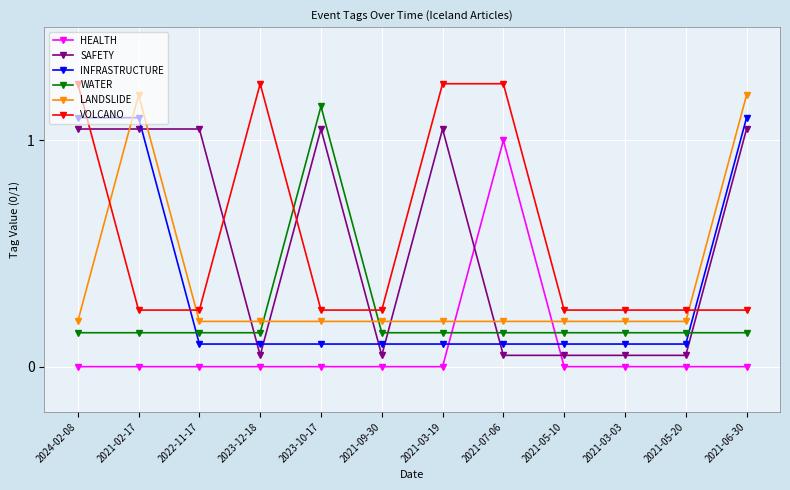

Where is the first local maximum for LANDSLIDE?

2021-02-17